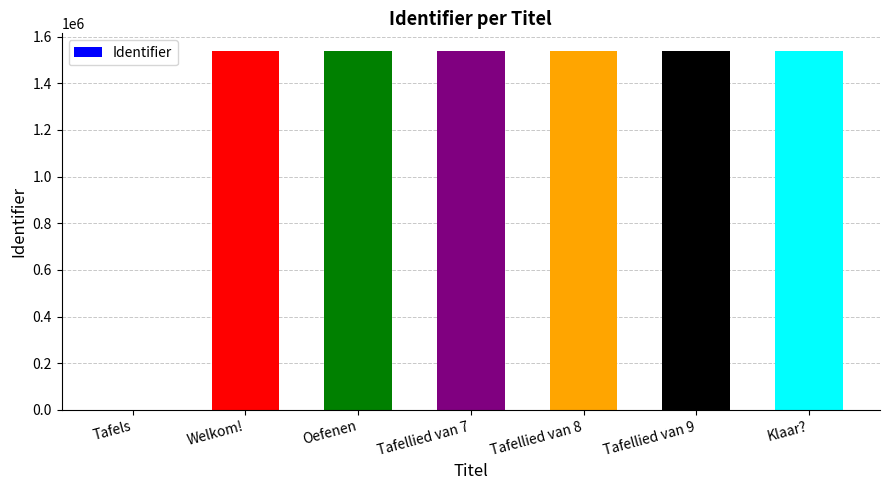

What is the greatest value displayed?

1537226